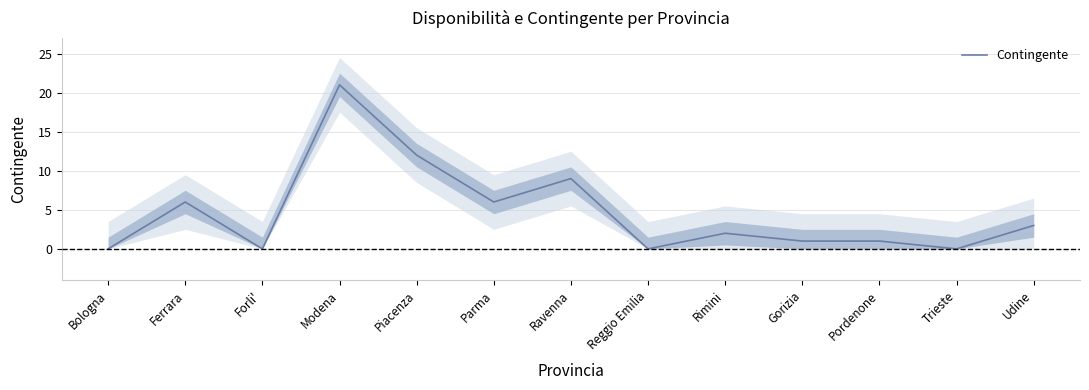

Approximately how many times larger is the value at Gorizia compared to Rimini?

0.5